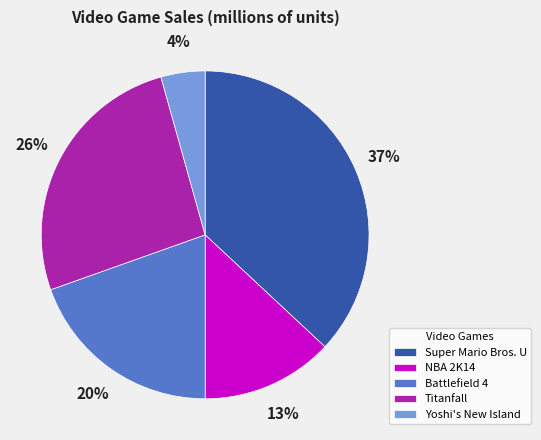

To the nearest percent, what percentage of the pie is NBA 2K14?

13%